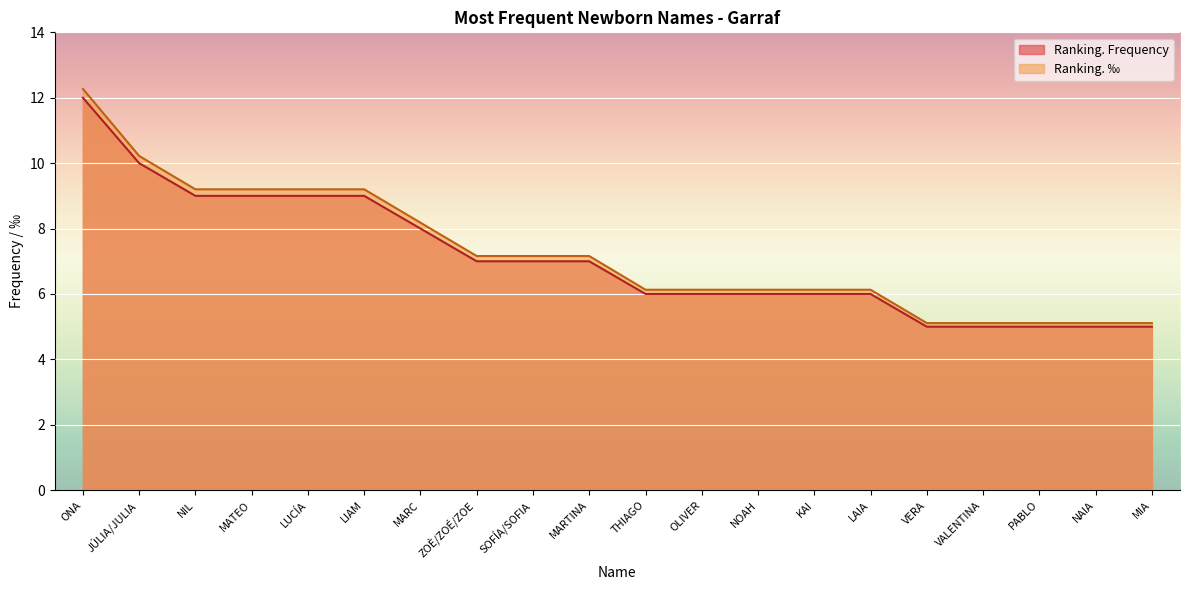

At which label does Ranking. ‰ first exceed 7?

ONA